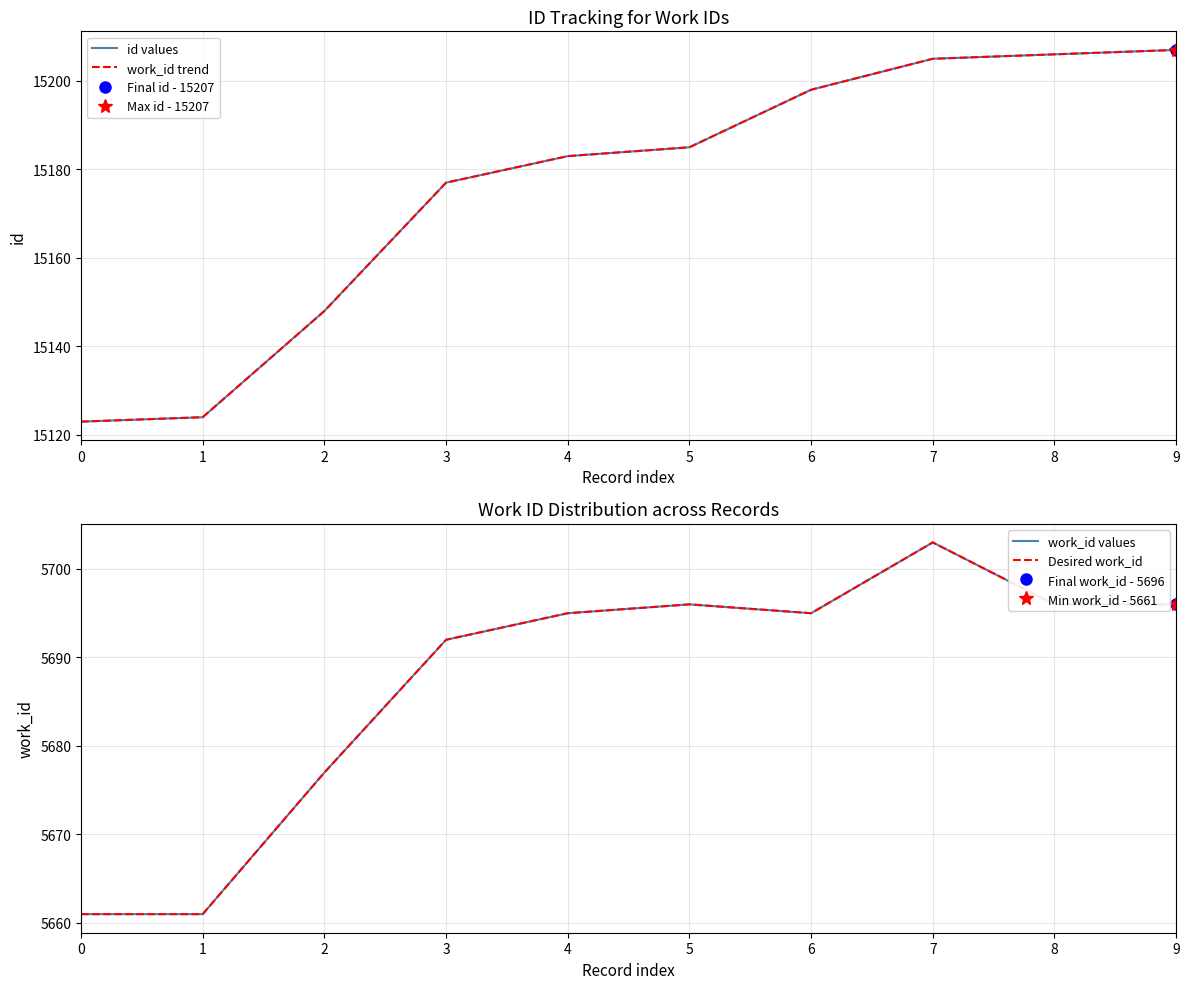

What is the total value across all series at 7?

41816